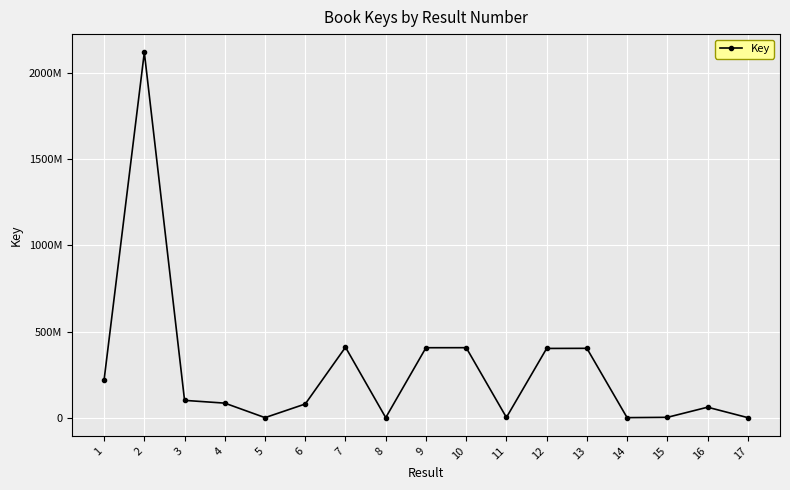

At which label does the data first exceed 84257791?

1